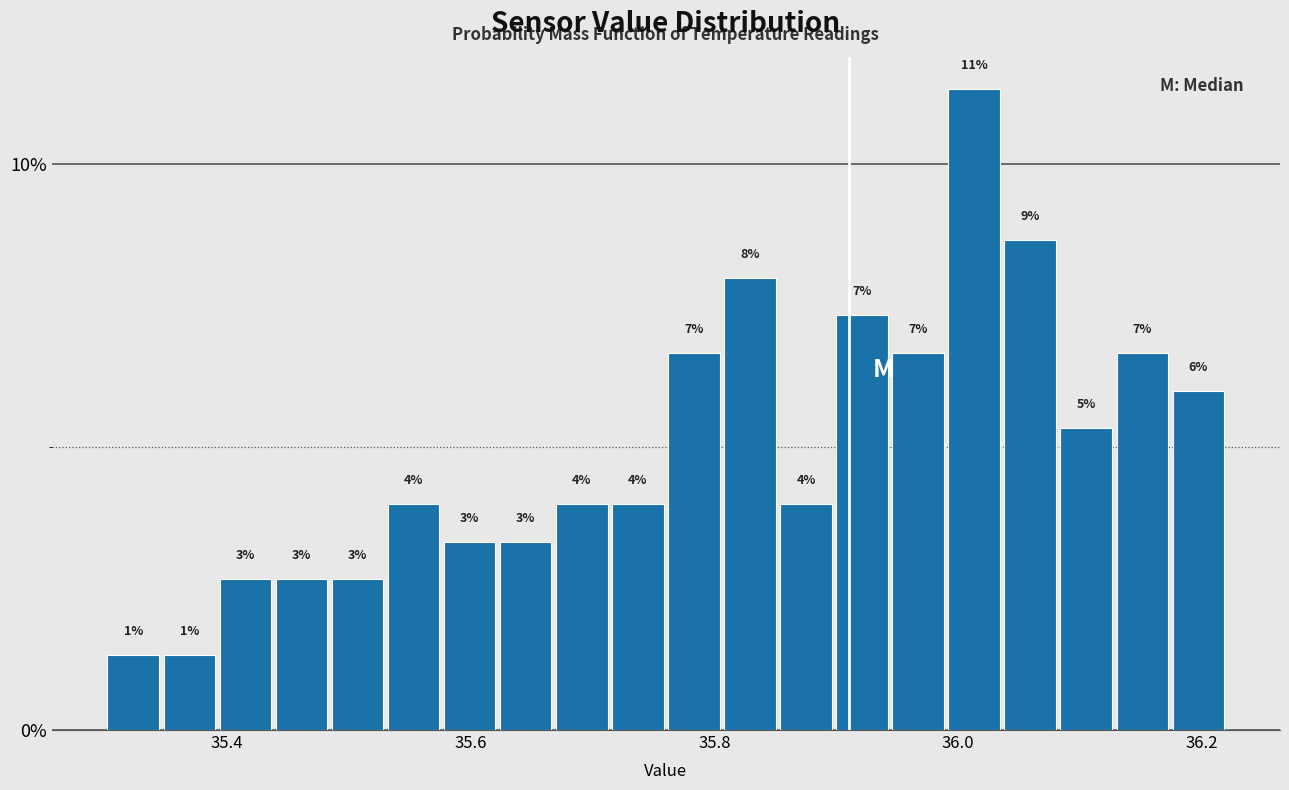

Read against the x-axis, roughly where is the centre of the tallest bar?

36.02